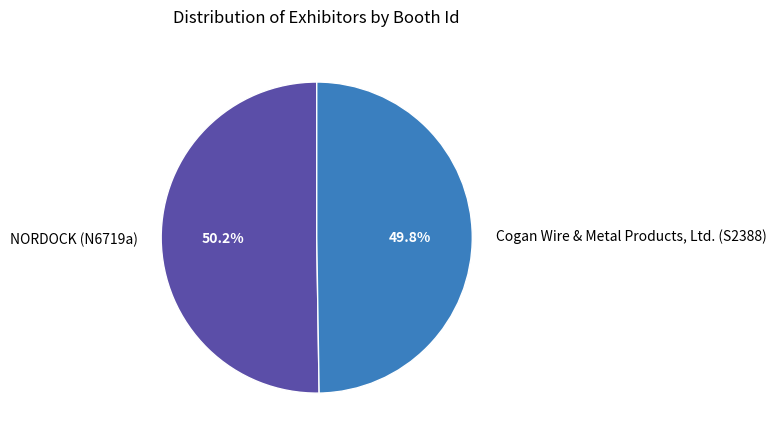

Count the number of slices in the pie.

2